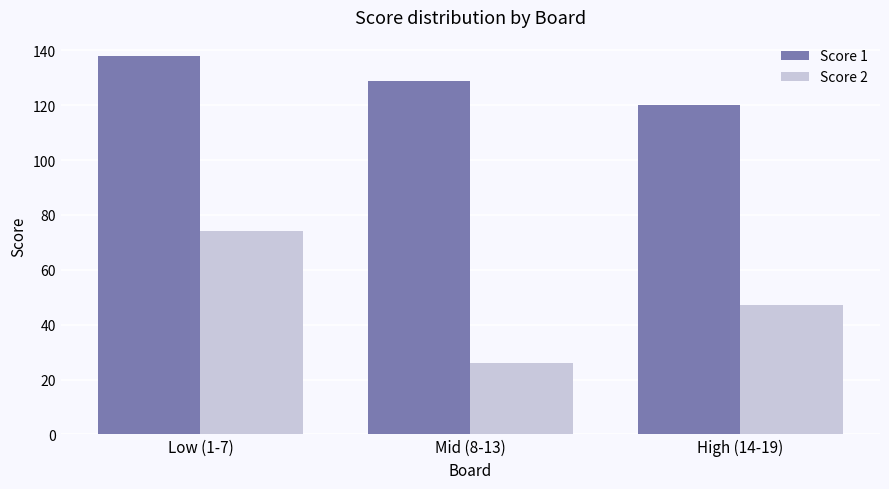

What is the lowest value of the Score 1 series?

120